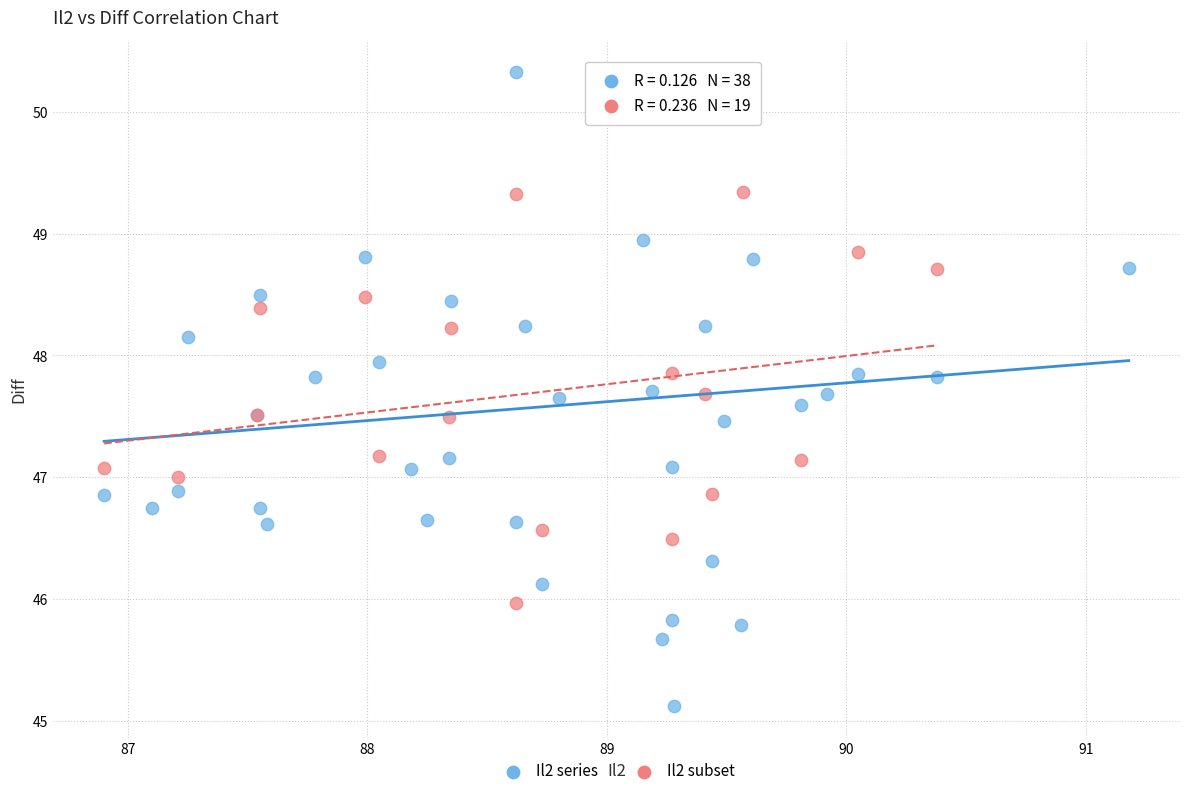

Which series reaches the maximum Y coordinate?

Il2 series